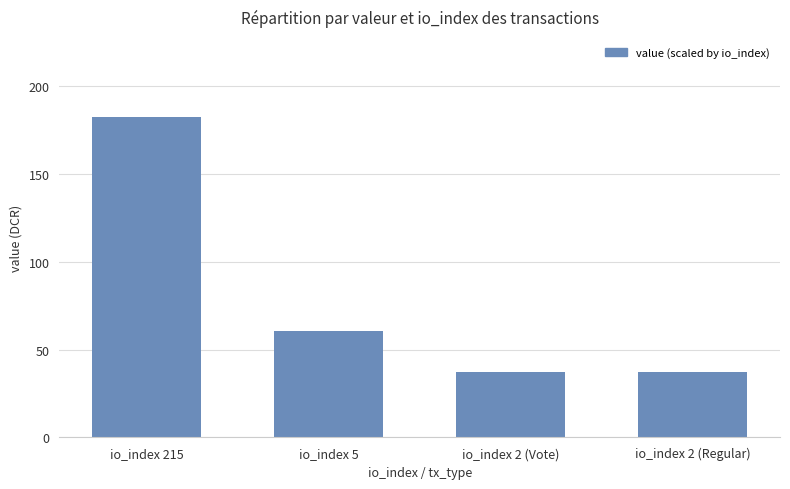

What value does the data have at io_index 215?

182.3